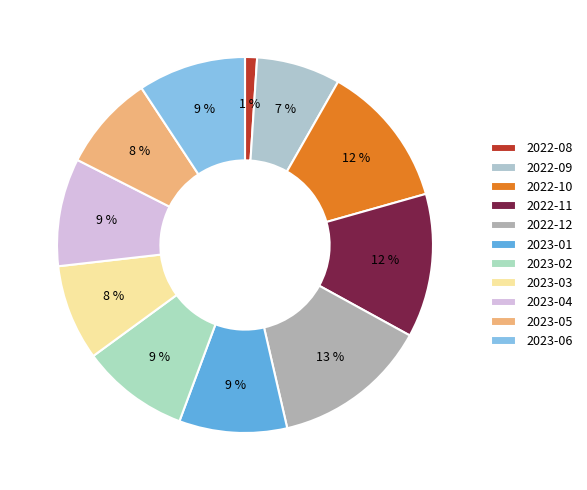

What is the total percentage of 2023-01 and 2023-02?

18.6%